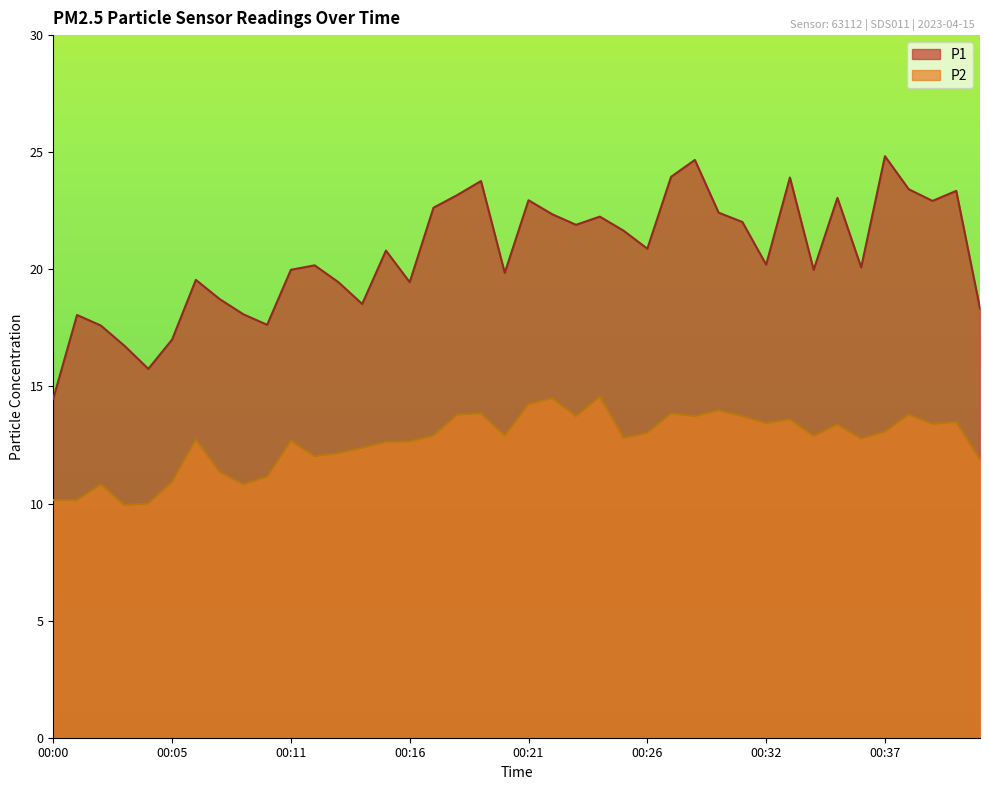

List the series in order of their peak value, highest first.

P1, P2